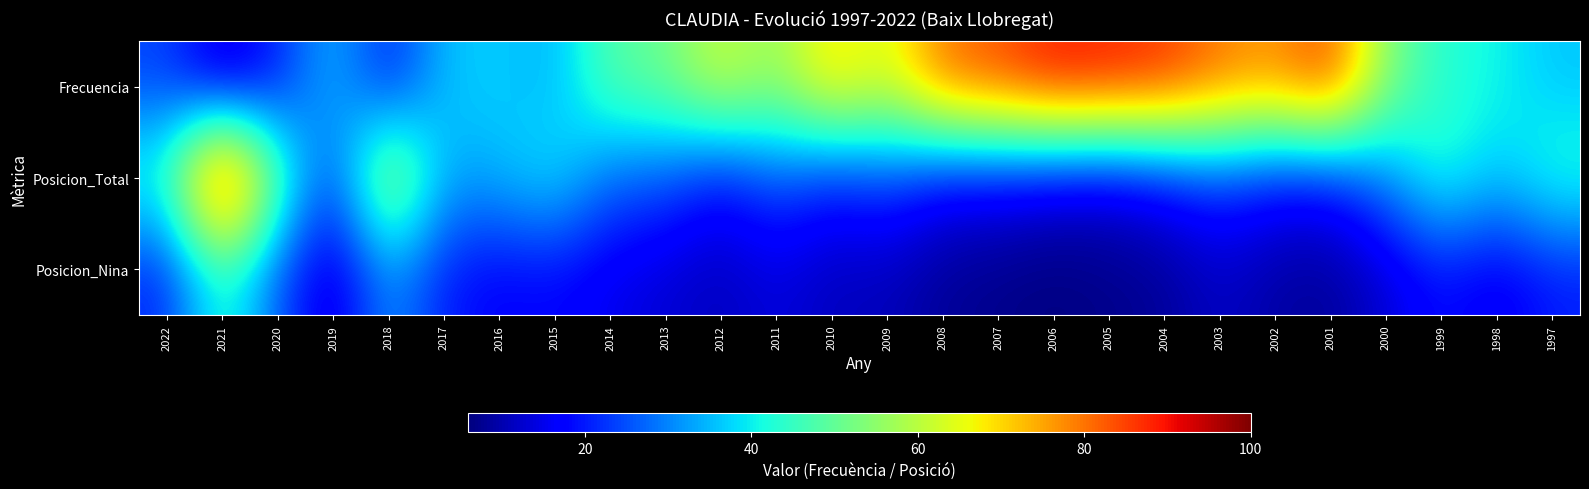

Reading left to right, extract all data points from this chart.

Frecuencia: 2022=24	2021=12	2020=20	2019=36	2018=19	2017=36	2016=37	2015=34	2014=49	2013=51	2012=63	2011=55	2010=71	2009=63	2008=81	2007=84	2006=90	2005=89	2004=87	2003=80	2002=77	2001=86	2000=54	1999=43	1998=41	1997=36
Posicion_Total: 2022=44	2021=100	2020=50	2019=22	2018=65	2017=33	2016=35	2015=40	2014=27	2013=26	2012=18	2011=26	2010=20	2009=24	2008=17	2007=17	2006=15	2005=14	2004=18	2003=23	2002=19	2001=19	2000=30	1999=44	1998=36	1997=44
Posicion_Nina: 2022=21	2021=45	2020=26	2019=12	2018=32	2017=20	2016=17	2015=18	2014=15	2013=13	2012=11	2011=14	2010=11	2009=11	2008=8	2007=7	2006=6	2005=7	2004=8	2003=12	2002=9	2001=8	2000=13	1999=19	1998=15	1997=20